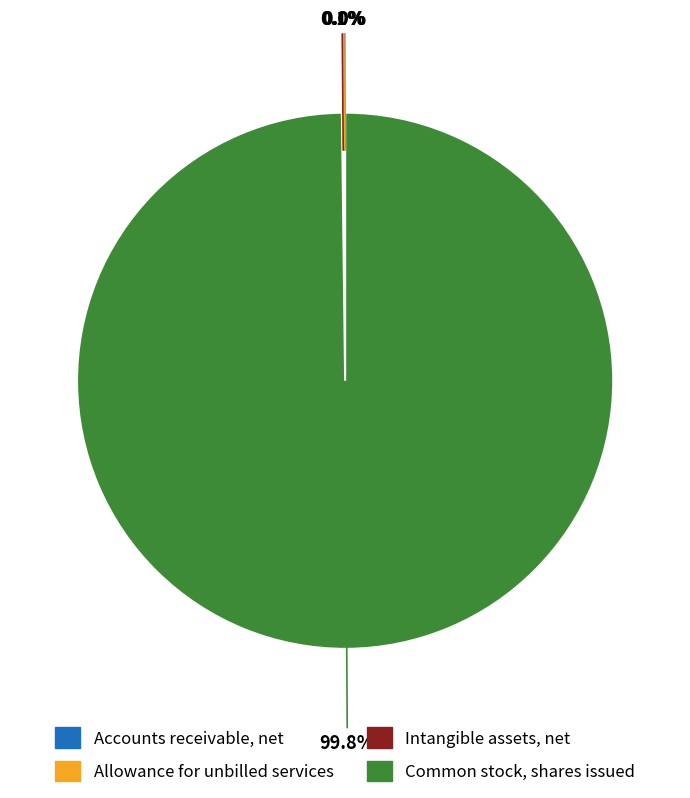

Which category has the biggest portion of the pie?

Common stock, shares issued